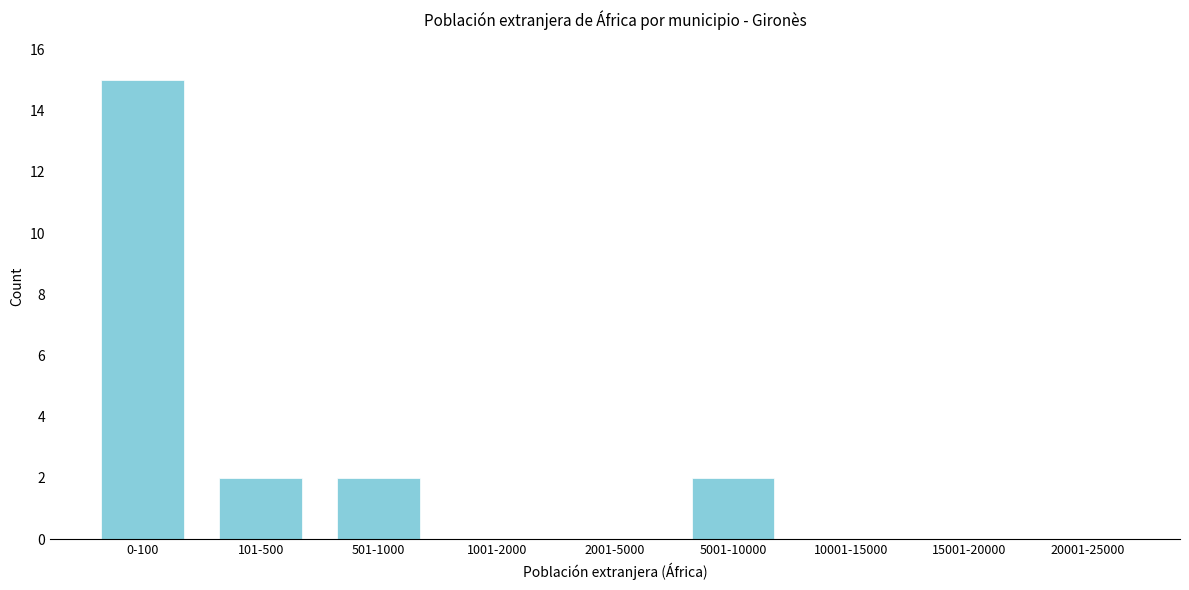

Reading left to right, extract all data points from this chart.

0-100=15	101-500=2	501-1000=2	1001-2000=0	2001-5000=0	5001-10000=2	10001-15000=0	15001-20000=0	20001-25000=0